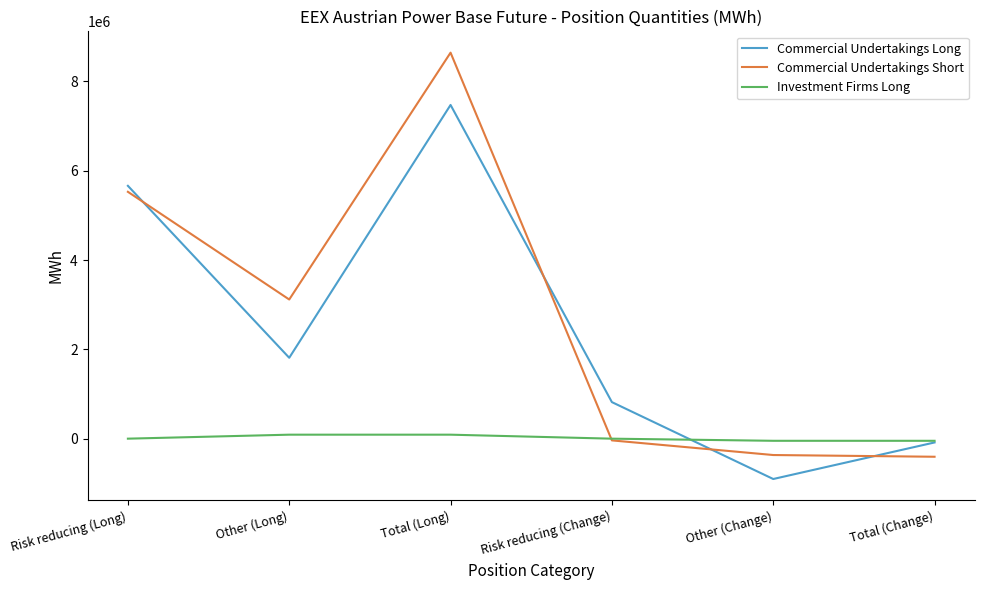

What is the minimum value for Commercial Undertakings Short?

-405109